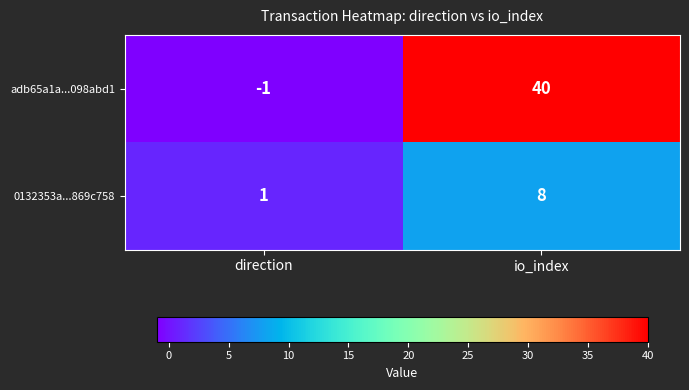

What is the difference between the 0132353a...869c758 values at direction and io_index?

7